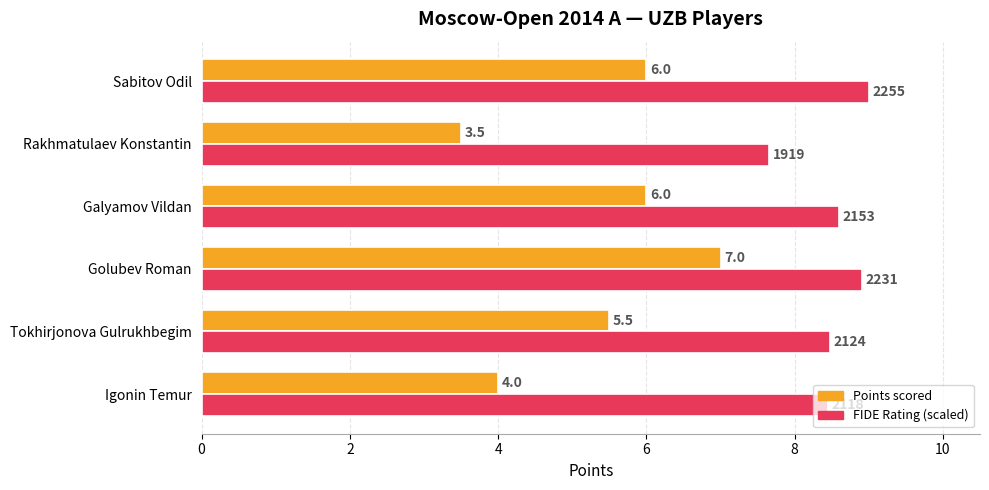

Which label corresponds to the largest value in the chart?

Sabitov Odil